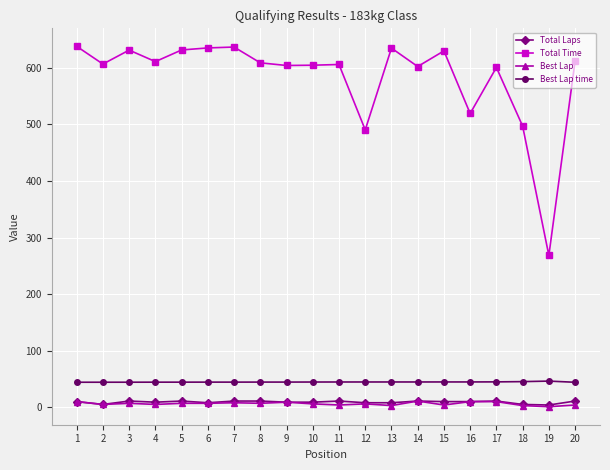

Is it true that Total Time equals 611.8 at 20?

True